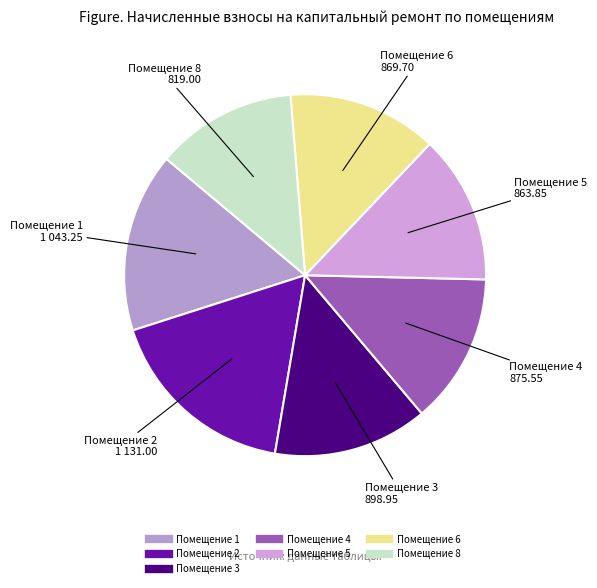

Count the number of slices in the pie.

7